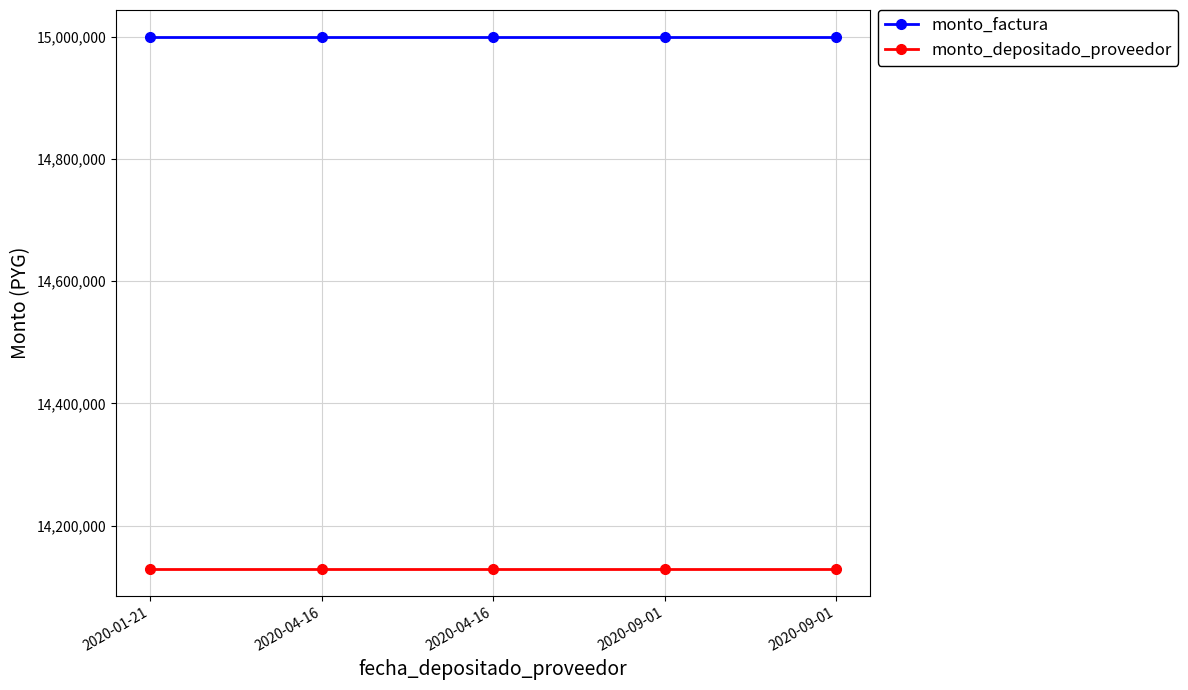

Count the number of data series in this chart.

2